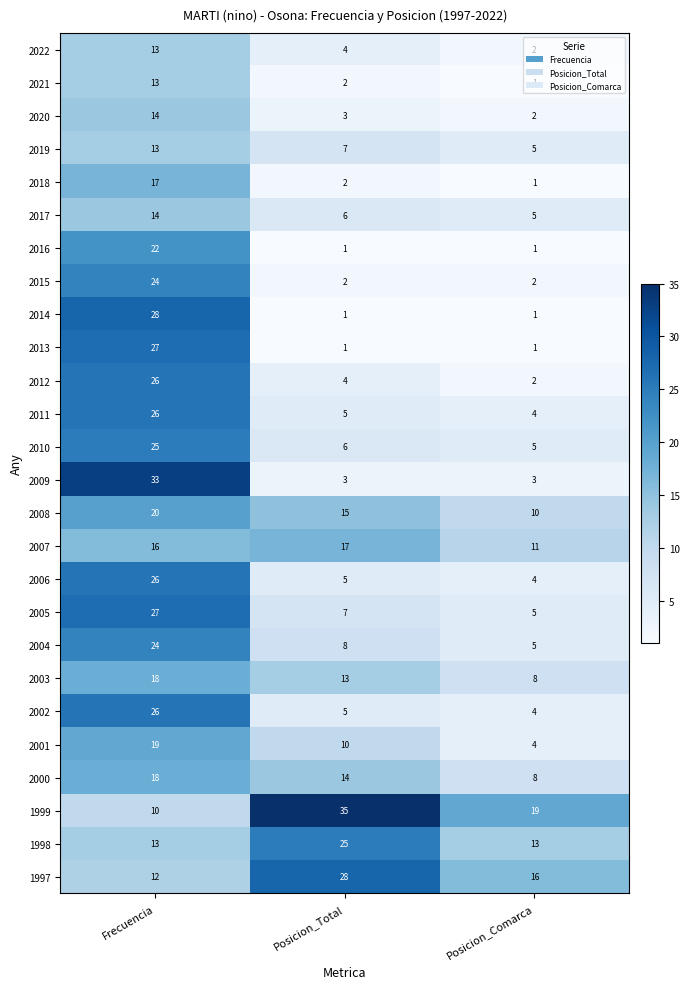

List the labels in order of 2021 value, smallest first.

Posicion_Comarca, Posicion_Total, Frecuencia